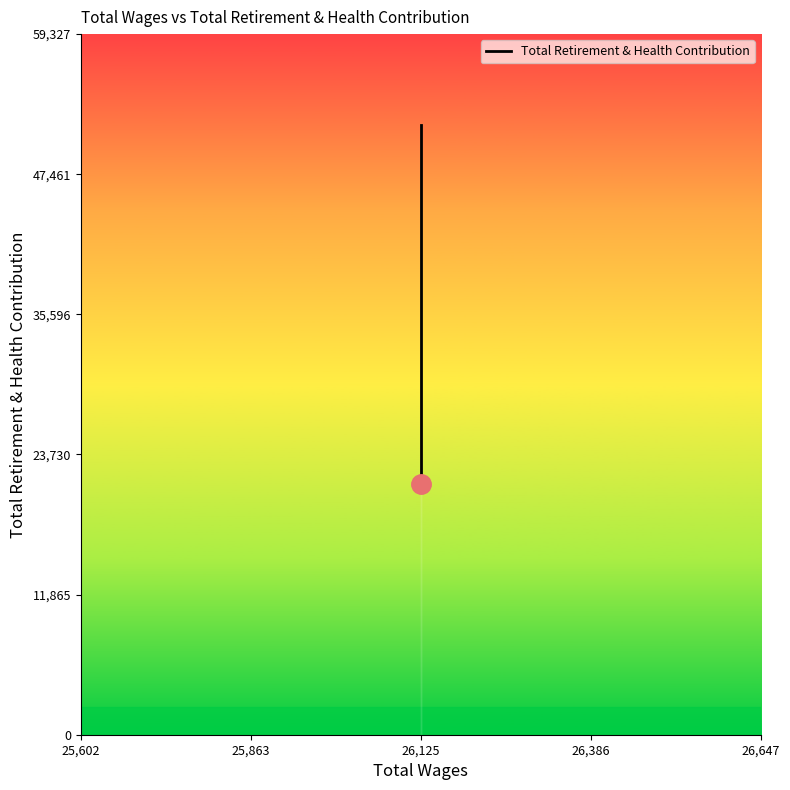

Between 25,602 and 25,863, which is larger?

25,602